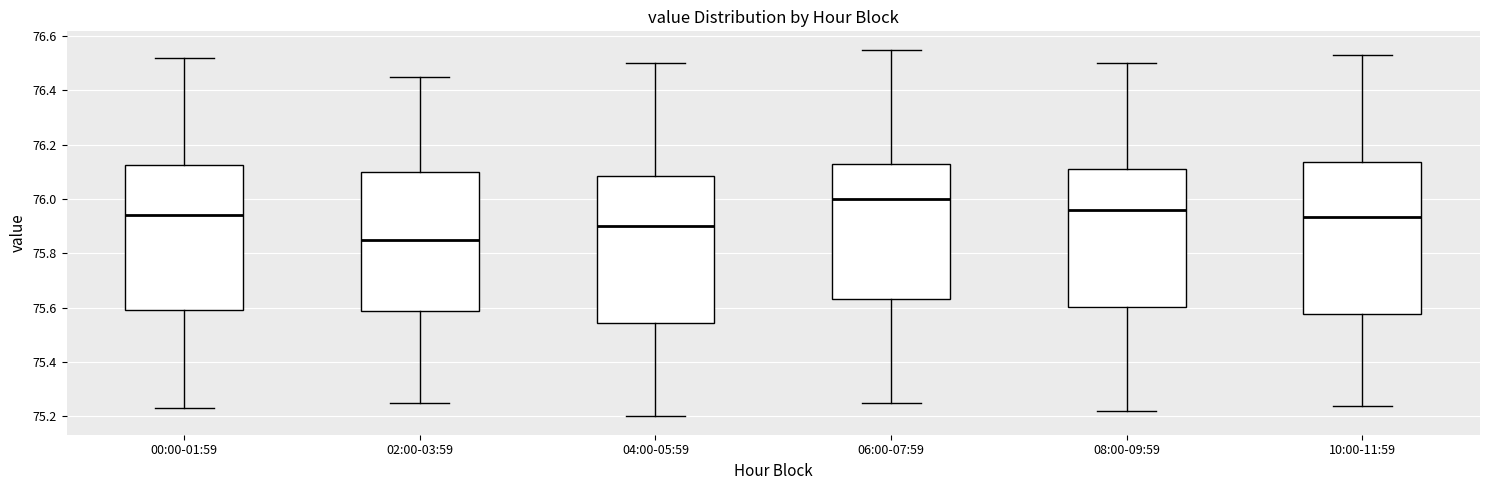

Which box has the lowest median line?

02:00-03:59